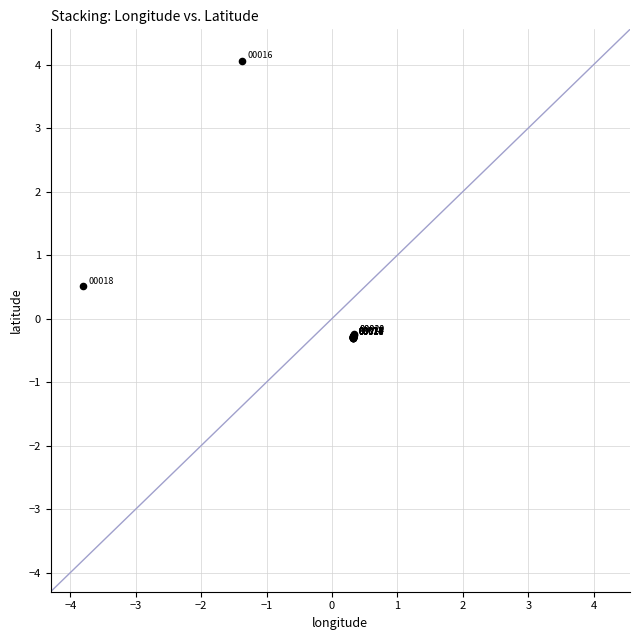

What Y value in the scatter plot is closest to 1?

0.5